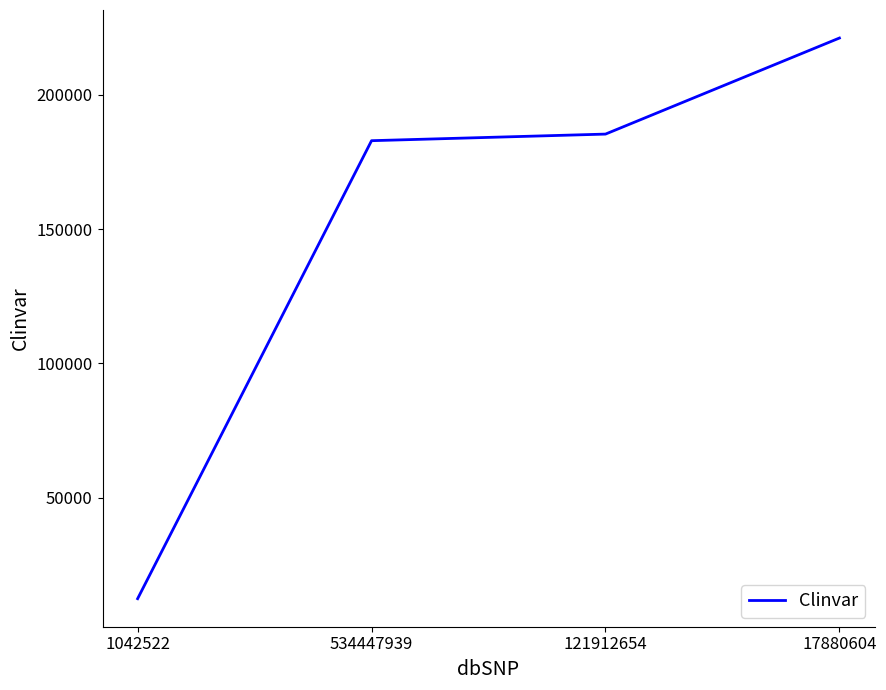

How many series are shown in this chart?

1